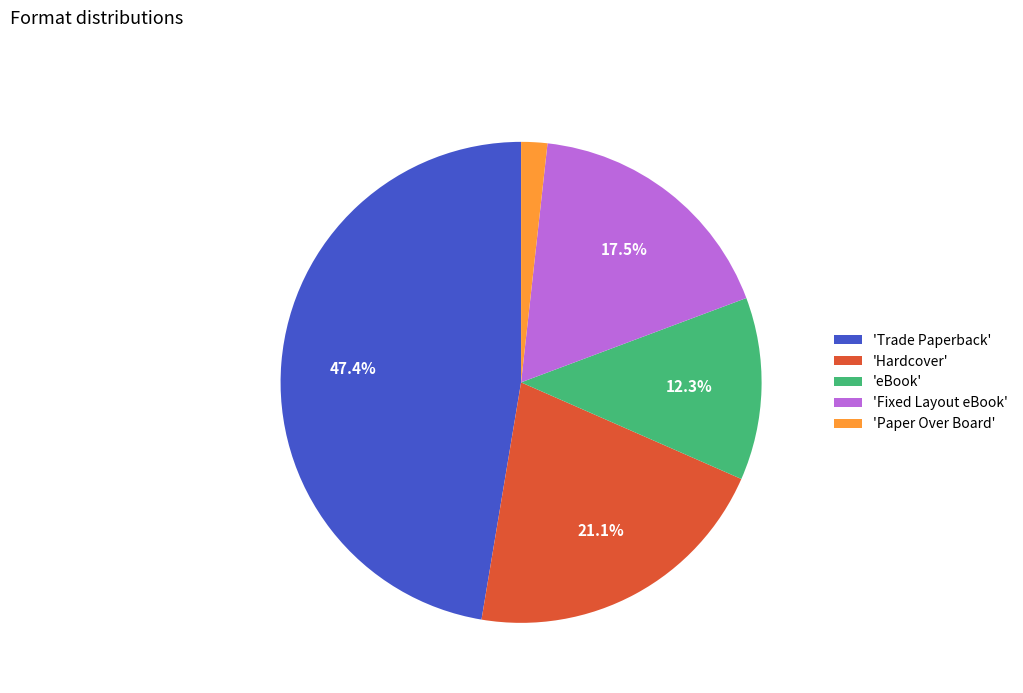

Does 'Paper Over Board' represent more than half of the total?

No